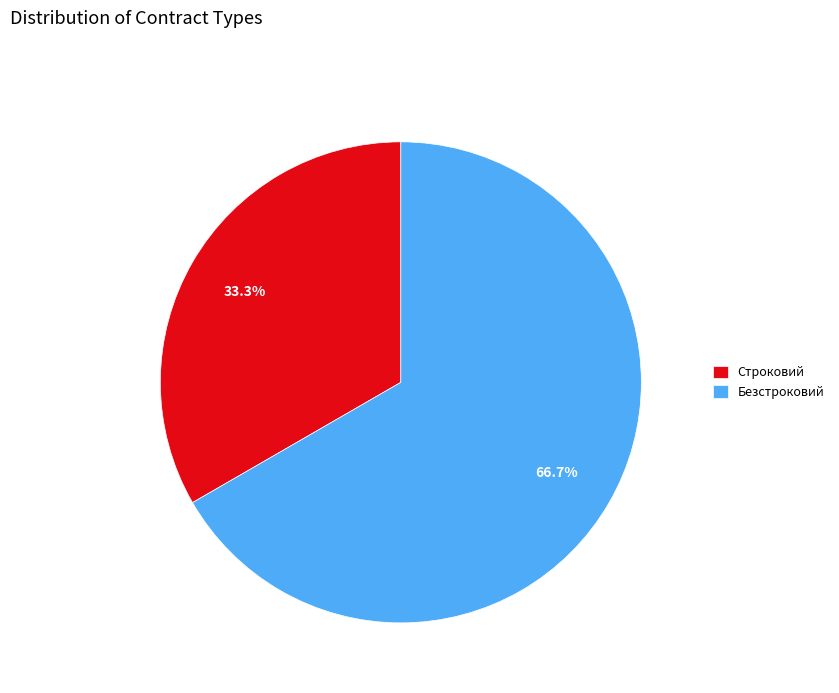

Which category has the smallest portion of the pie?

Строковий